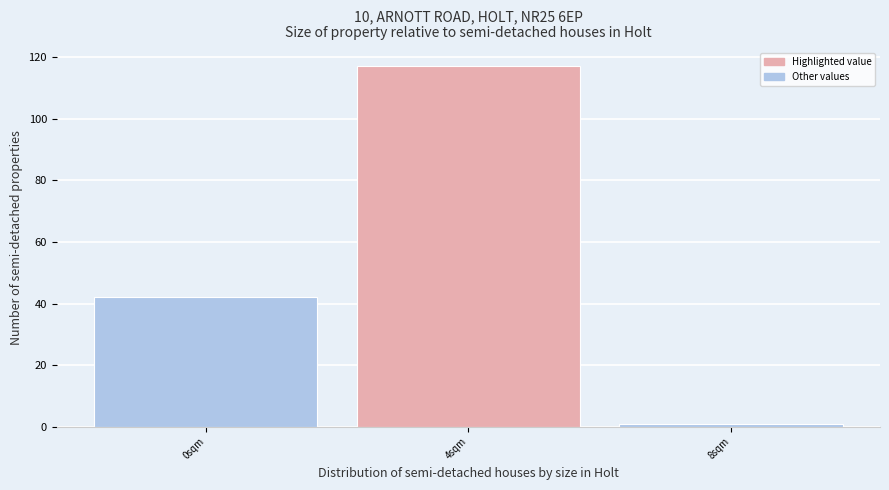

Reading left to right, list every bar in this chart as the range it spans on the x-axis followed by its height. The values are not printed on the chart, so give them approximately, as read against the axis.

-2 to 2: 42
2 to 6: 118
6 to 10: under 2